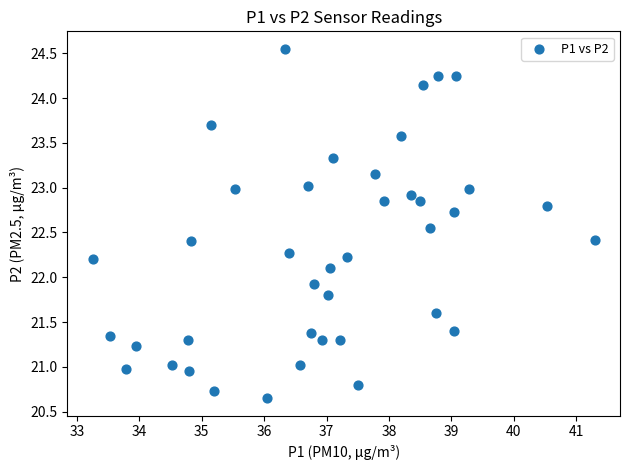

What is the range of Y values (max minus min)?

3.9